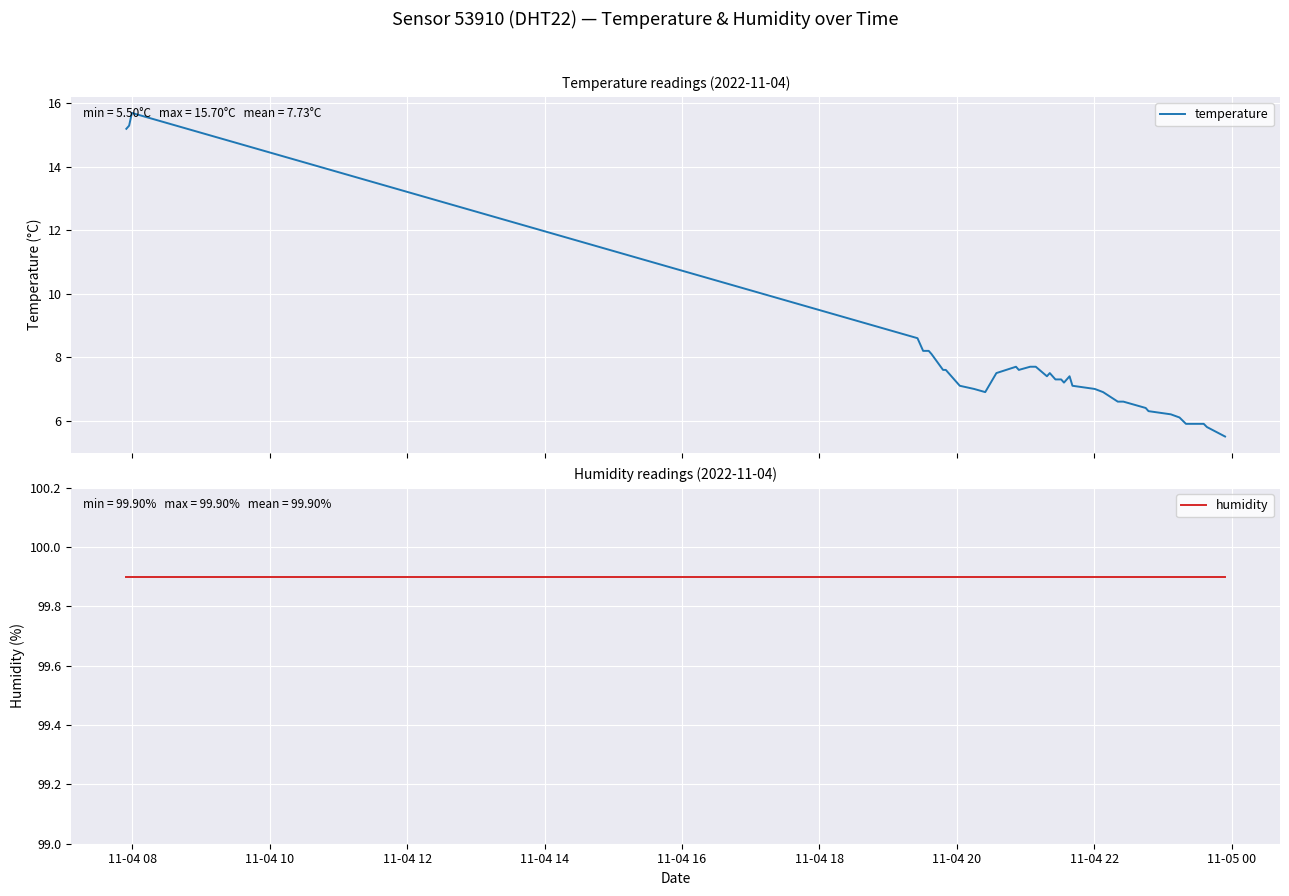

What is the maximum value for temperature?

15.7